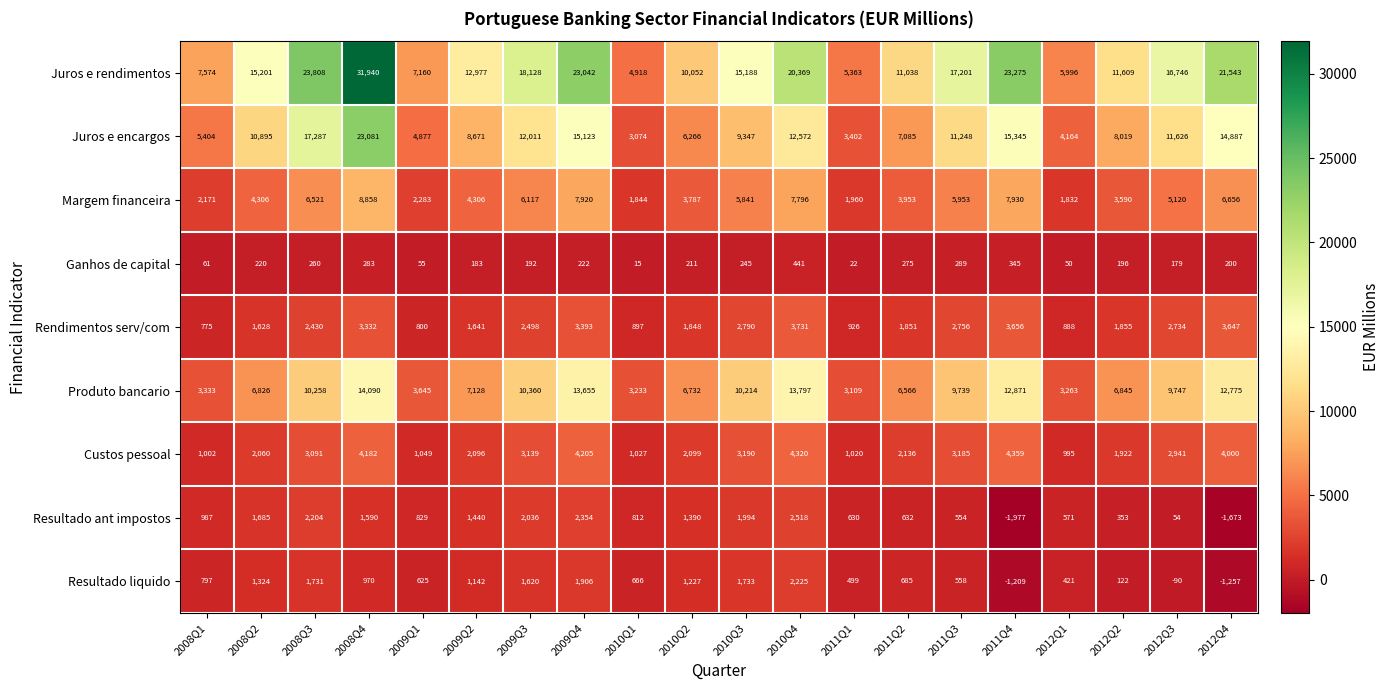

Which series has the widest spread of values?

Juros e rendimentos